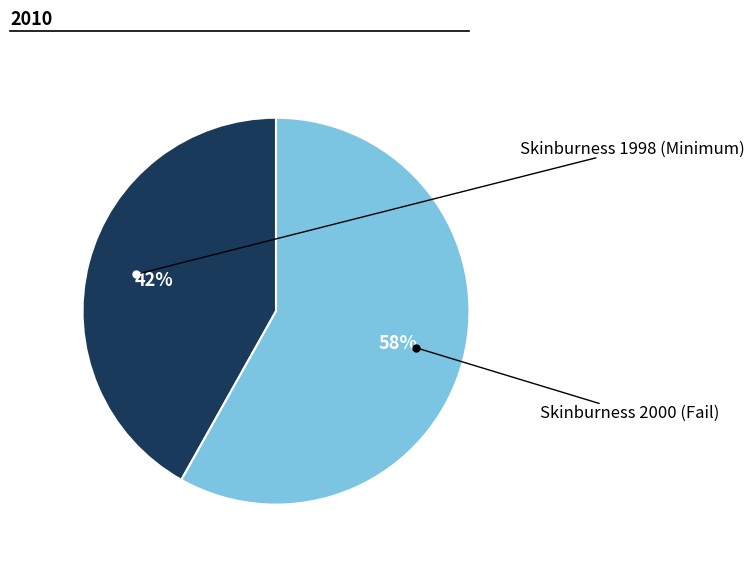

To the nearest percent, what is the average slice percentage?

50%